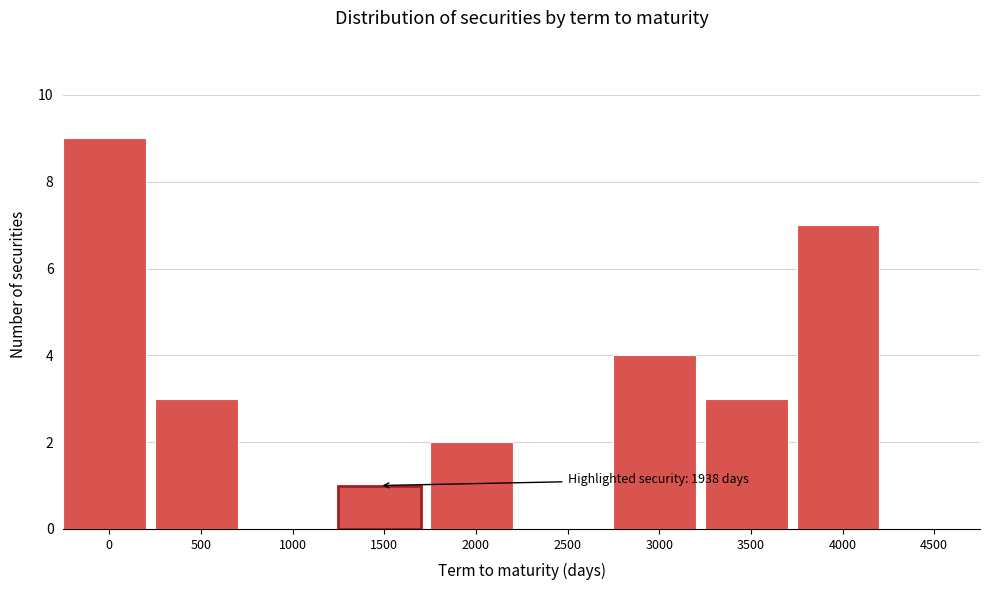

Reading left to right, transcribe all the data shown in this chart.

0=9	500=3	1000=0	1500=1	2000=2	2500=0	3000=4	3500=3	4000=7	4500=0